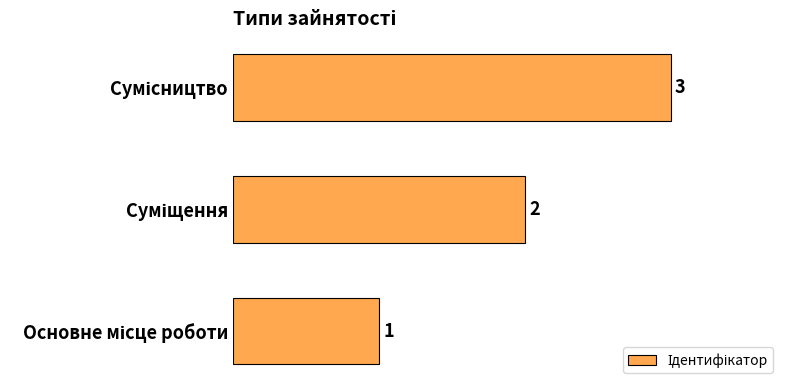

Count the values in the range 1 to 3.

3